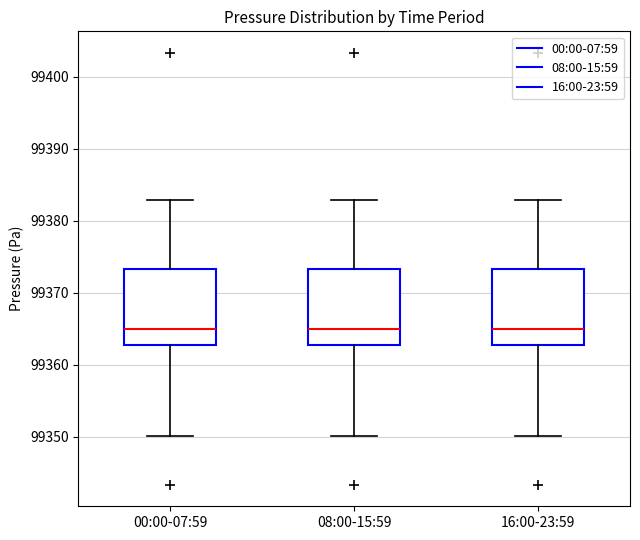

Reading left to right, read every box against the y-axis: the position of its median line, the range the box covers, and the ends of its whiskers. The values are not printed on the chart, so give them approximately, as read against the axis.

00:00-07:59: median 99365, box 99363 to 99373, whiskers 99350 to 99383
08:00-15:59: median 99365, box 99363 to 99373, whiskers 99350 to 99383
16:00-23:59: median 99365, box 99363 to 99373, whiskers 99350 to 99383